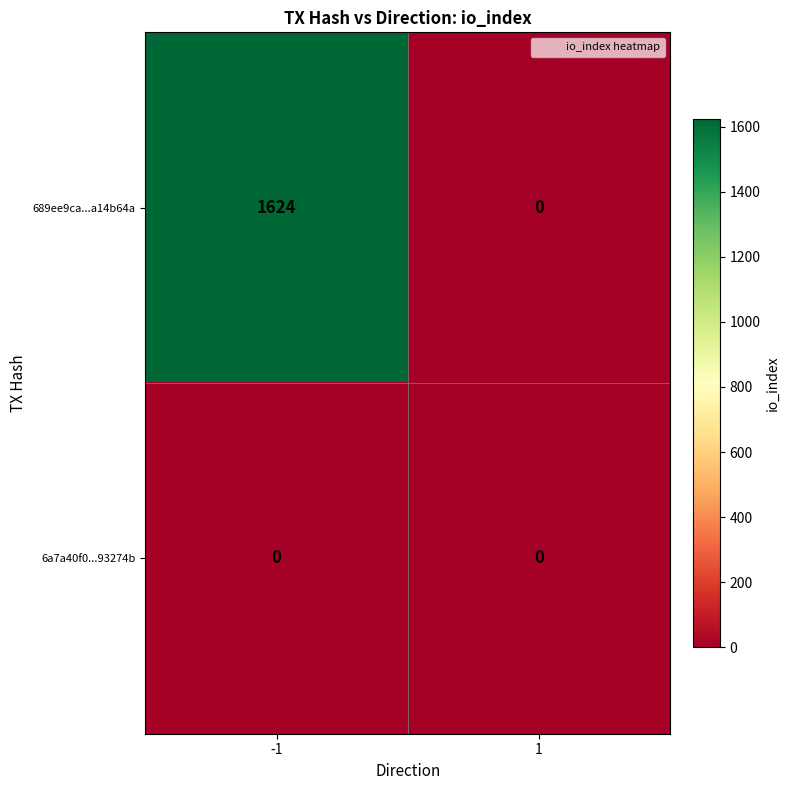

How many values in 689ee9ca...a14b64a are above zero?

1